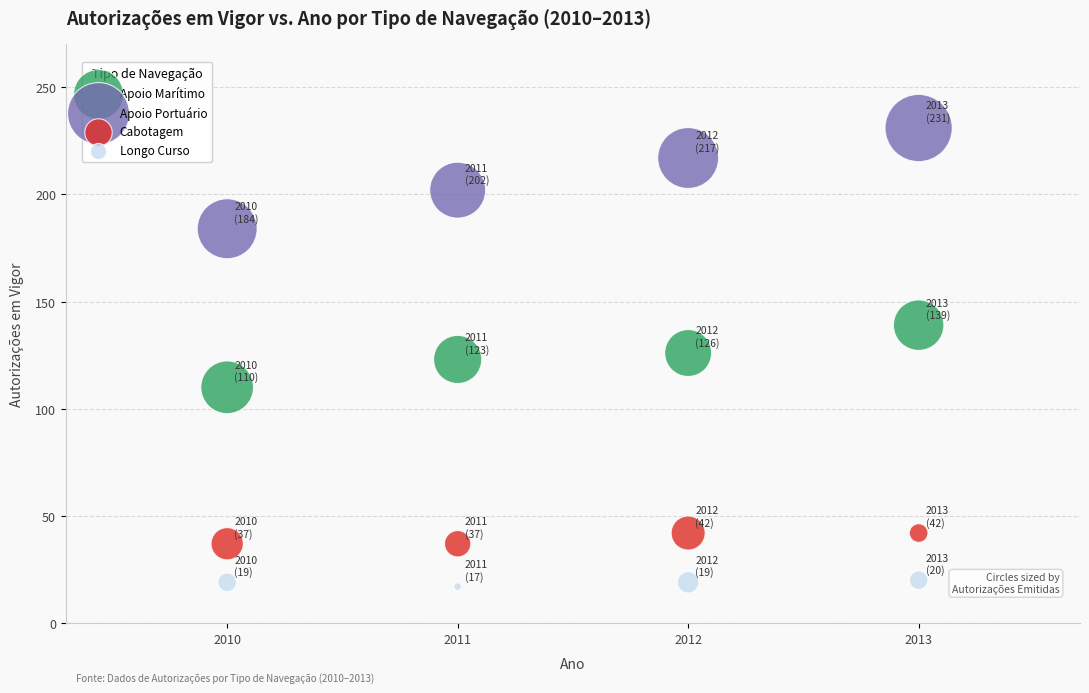

Which series reaches the maximum Y coordinate?

Apoio Portuário